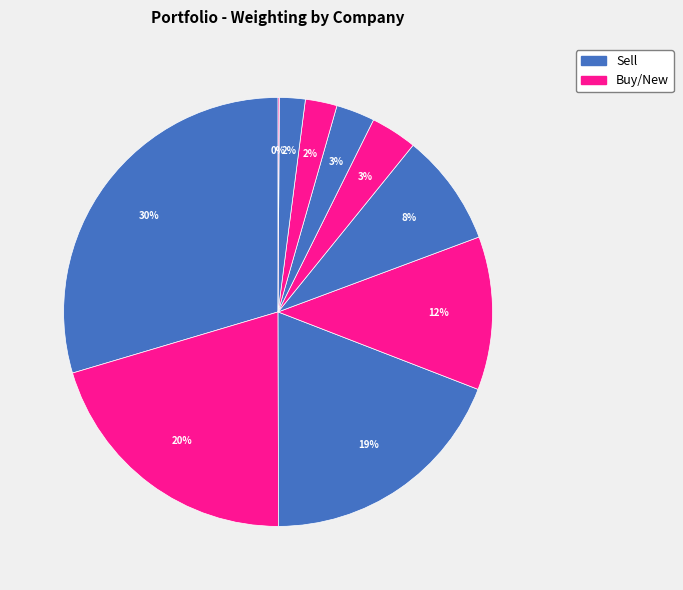

To the nearest percent, what is the average slice percentage?

10%